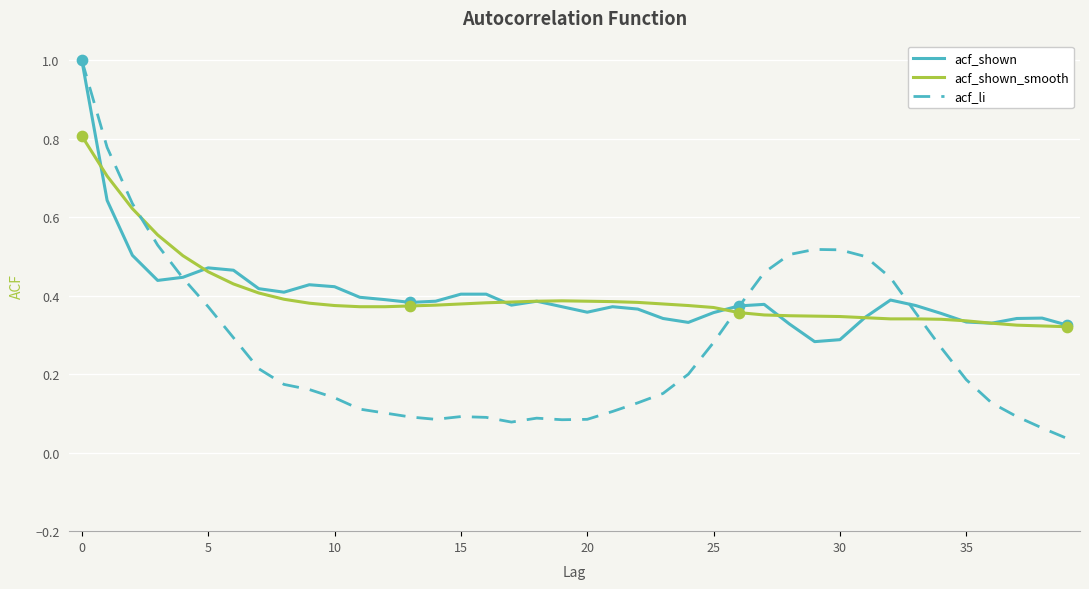

What are all the series names shown in the legend?

acf_shown, acf_shown_smooth, acf_li